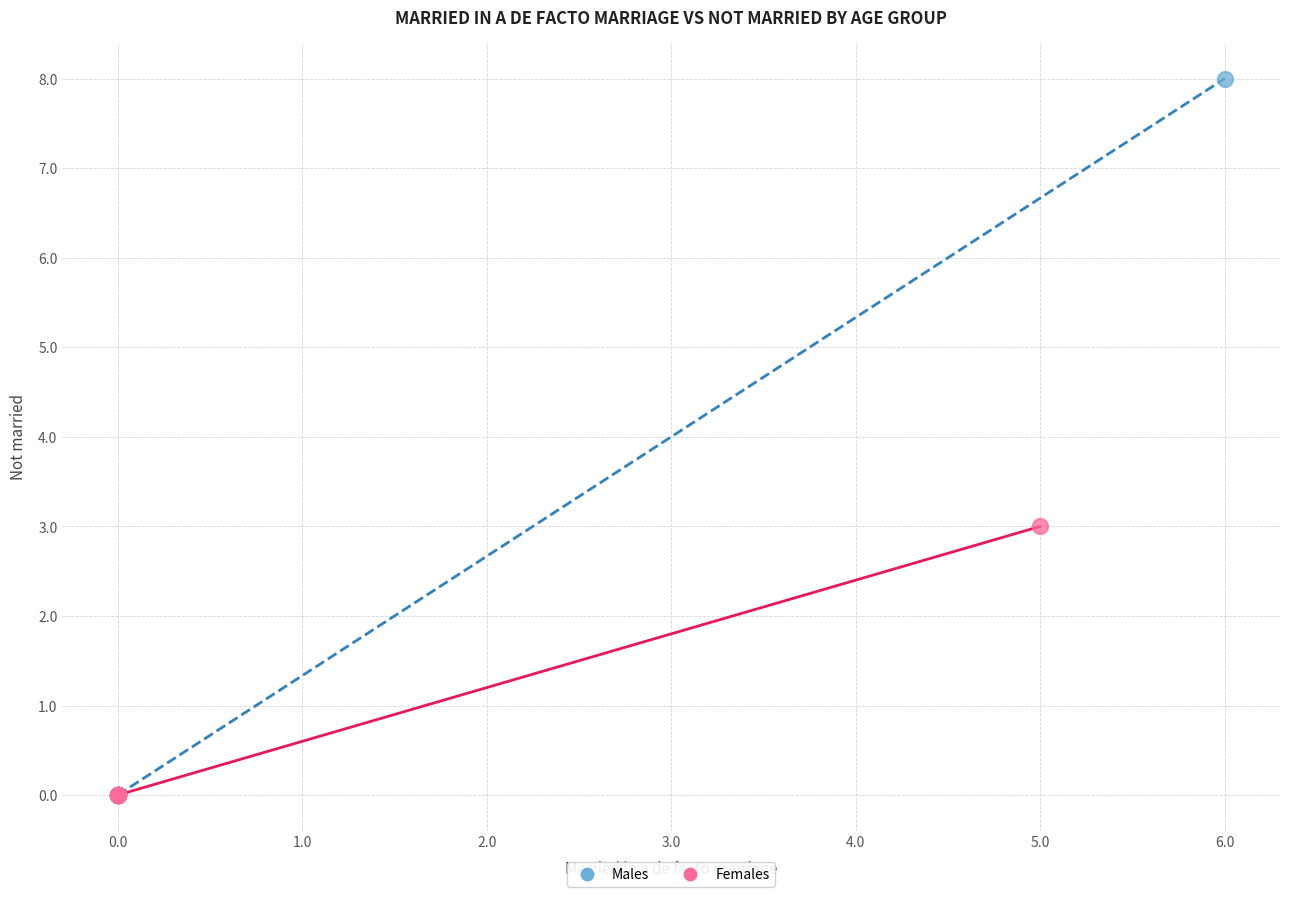

Which series has the largest Y range (max minus min)?

Males